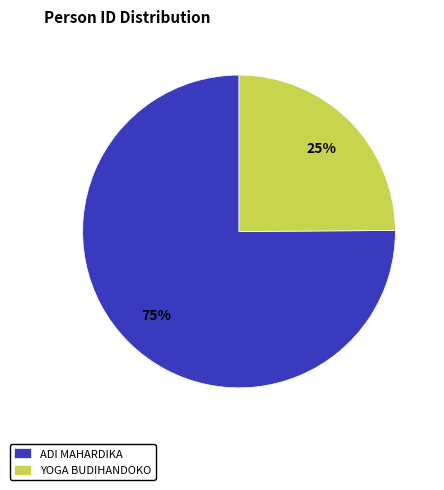

To the nearest percent, what percentage of the pie is ADI MAHARDIKA?

75%